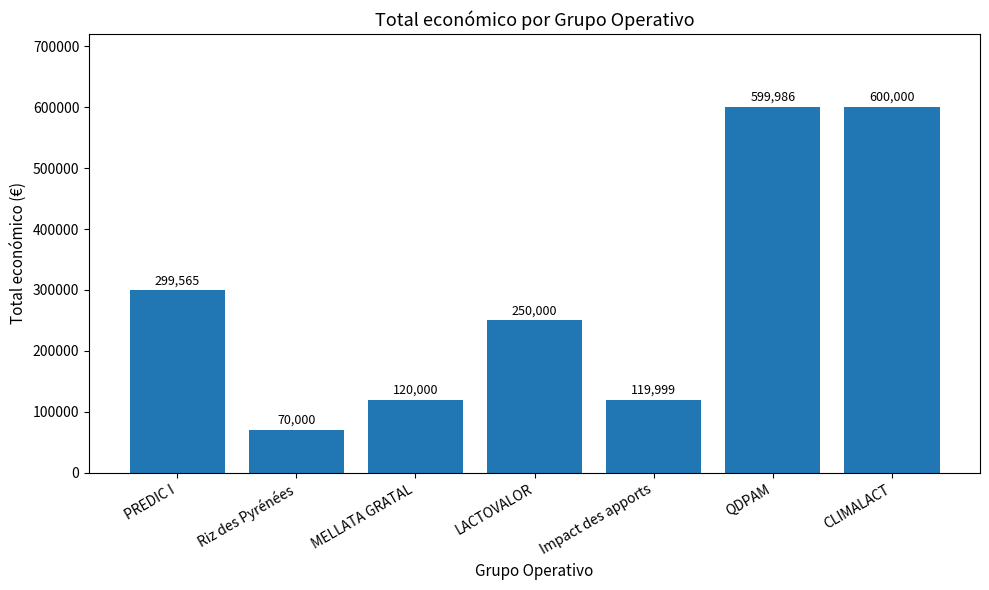

What is the difference between the maximum and minimum values?

530000